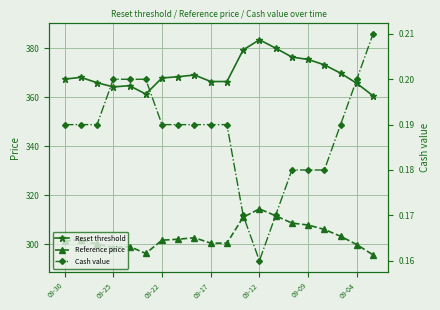

What are all the series names shown in the legend?

Reset threshold, Reference price, Cash value